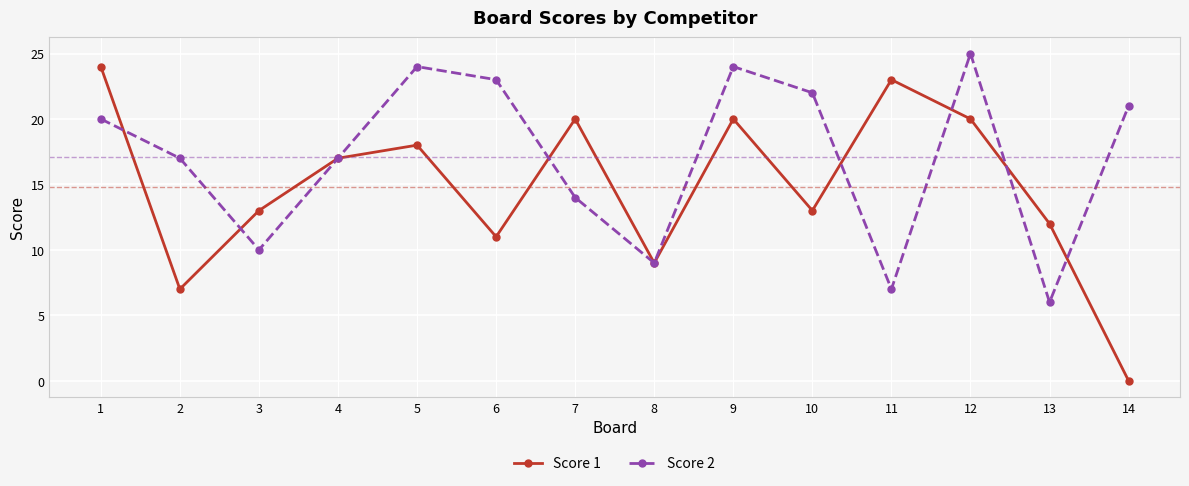

Which series ends up on top after the final intersection of Score 2 and Score 1?

Score 2